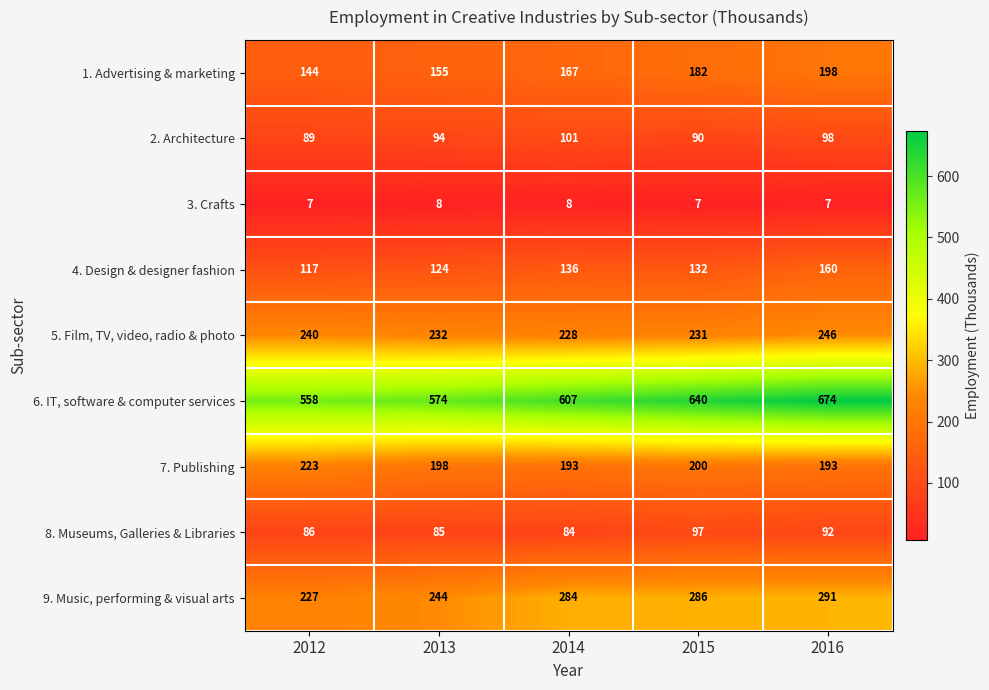

Which series has the largest range (max minus min)?

6. IT, software & computer services